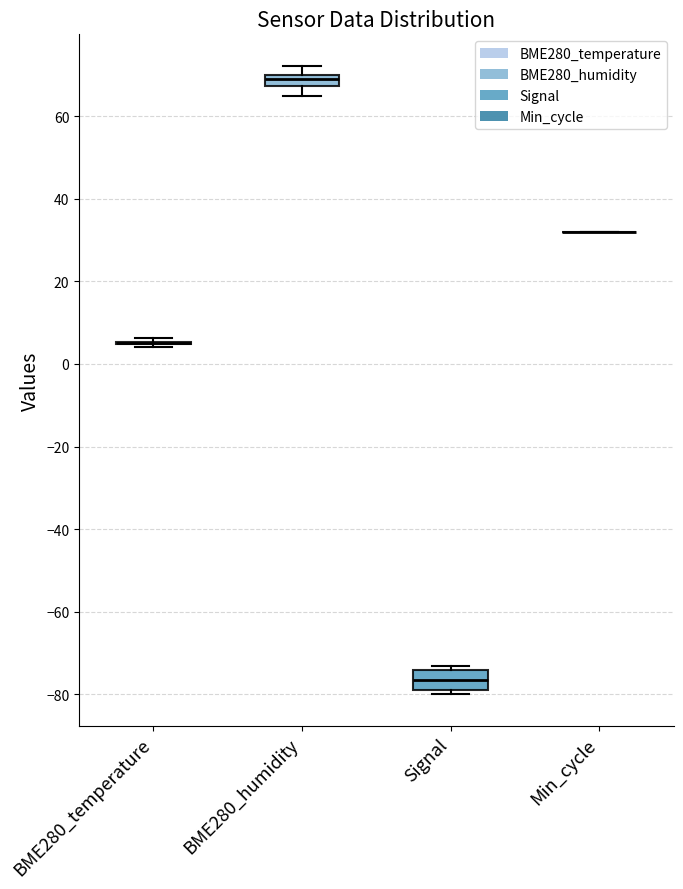

Comparing the boxes themselves (not the whiskers), which one is the tallest?

Signal